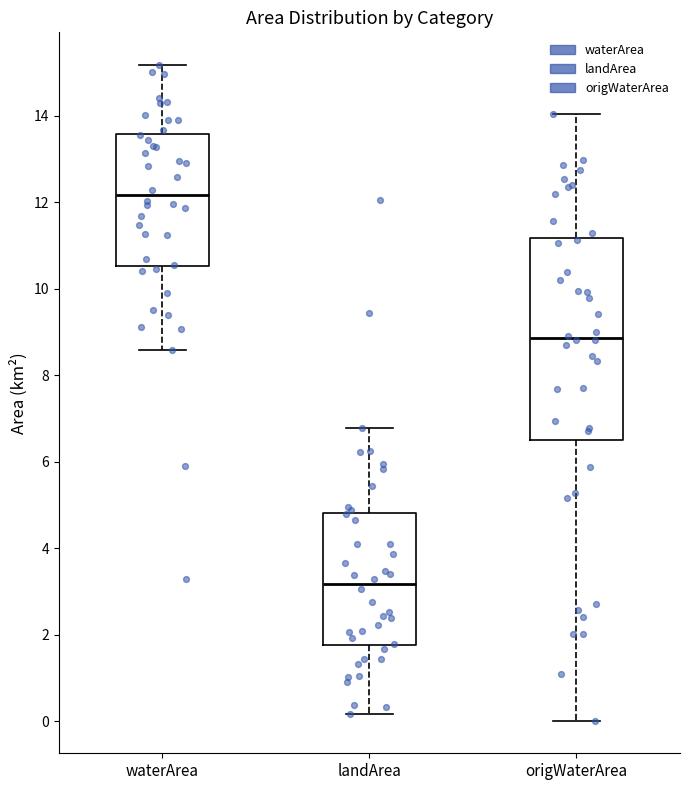

Where is the lower edge of the box for origWaterArea on the y-axis? The values are not printed on the chart, so give them approximately, as read against the axis.

6.6